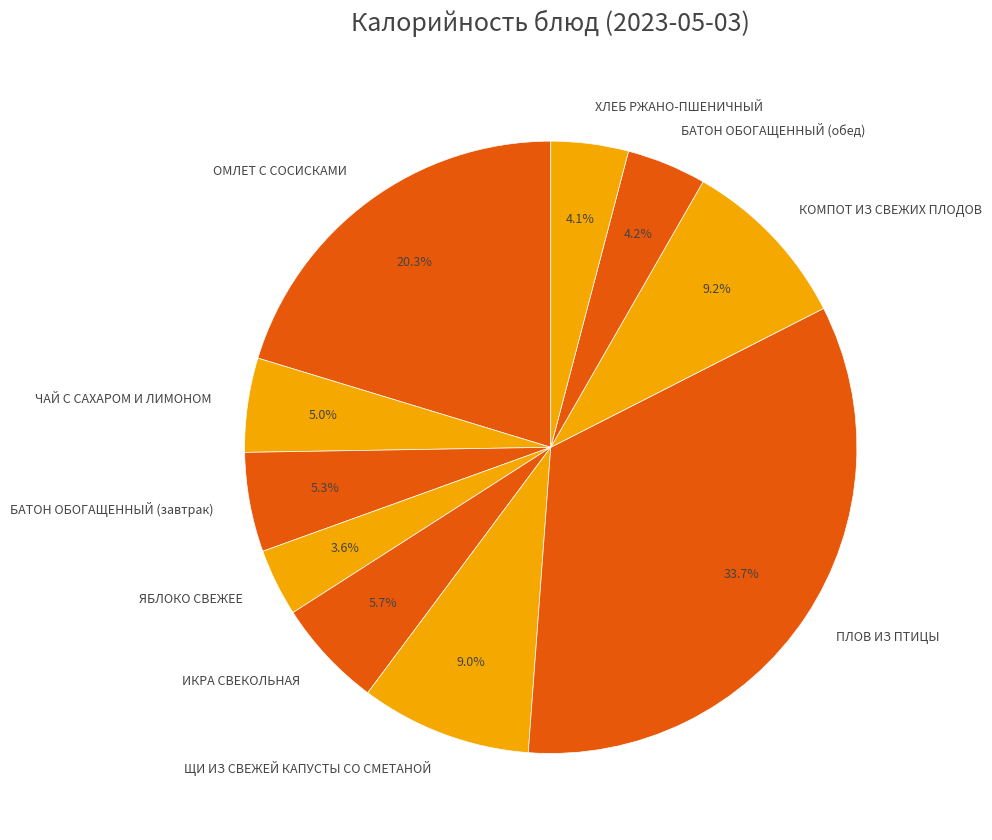

What percentage do ПЛОВ ИЗ ПТИЦЫ and ХЛЕБ РЖАНО-ПШЕНИЧНЫЙ together represent?

37.8%